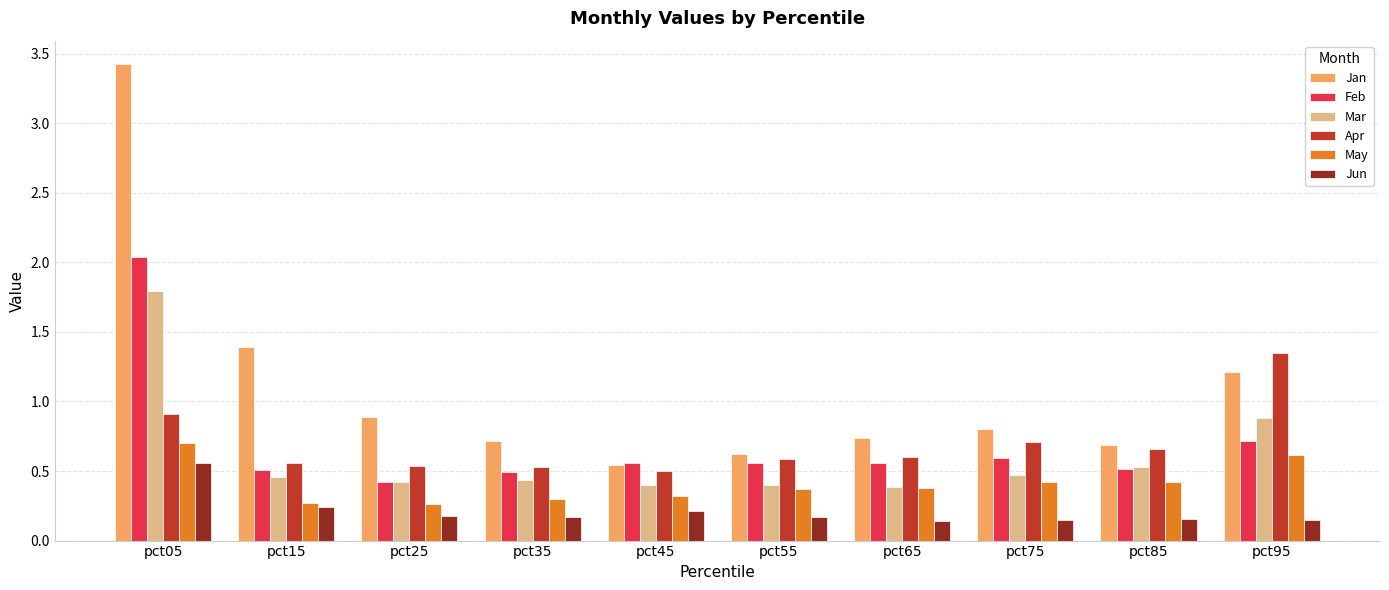

Count the number of categories in the chart.

10